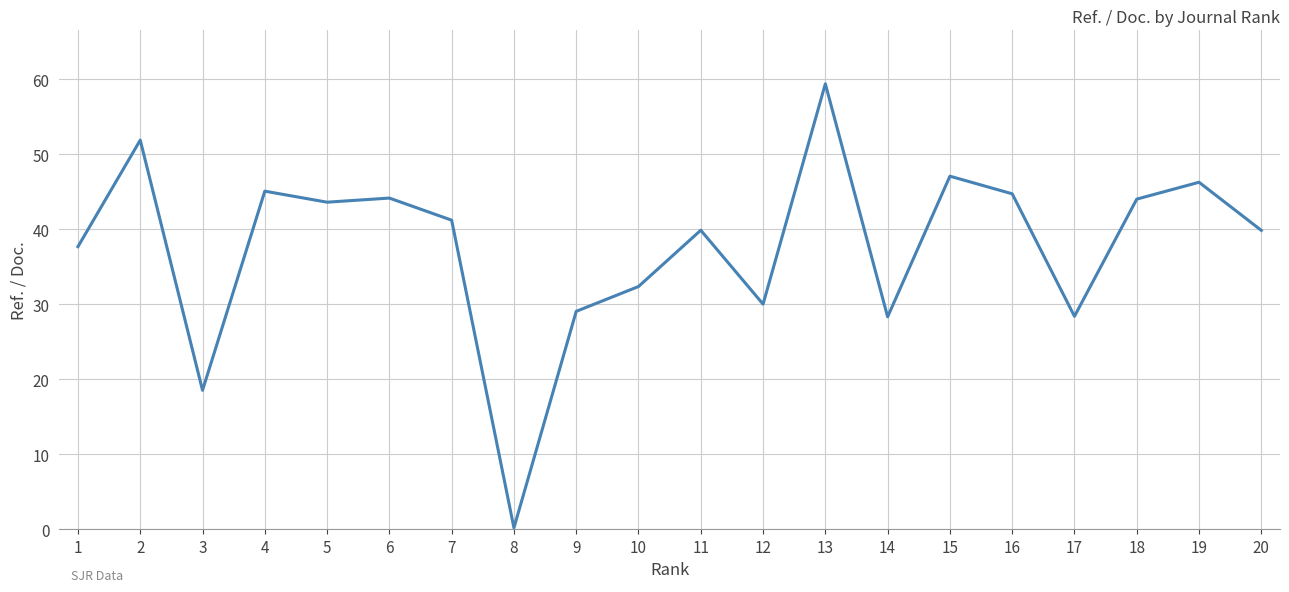

Read the value at 10.

32.4